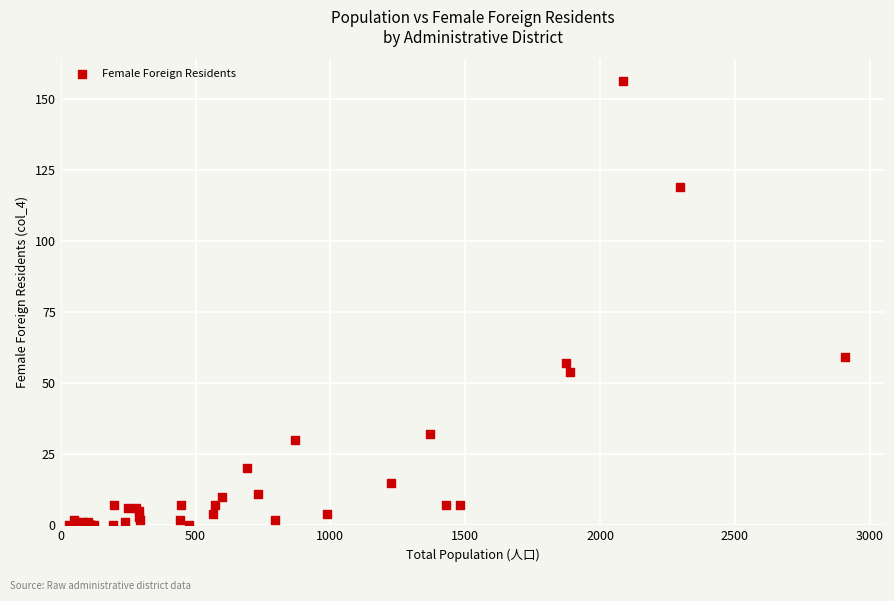

What Y value in the scatter plot is closest to 78?

59